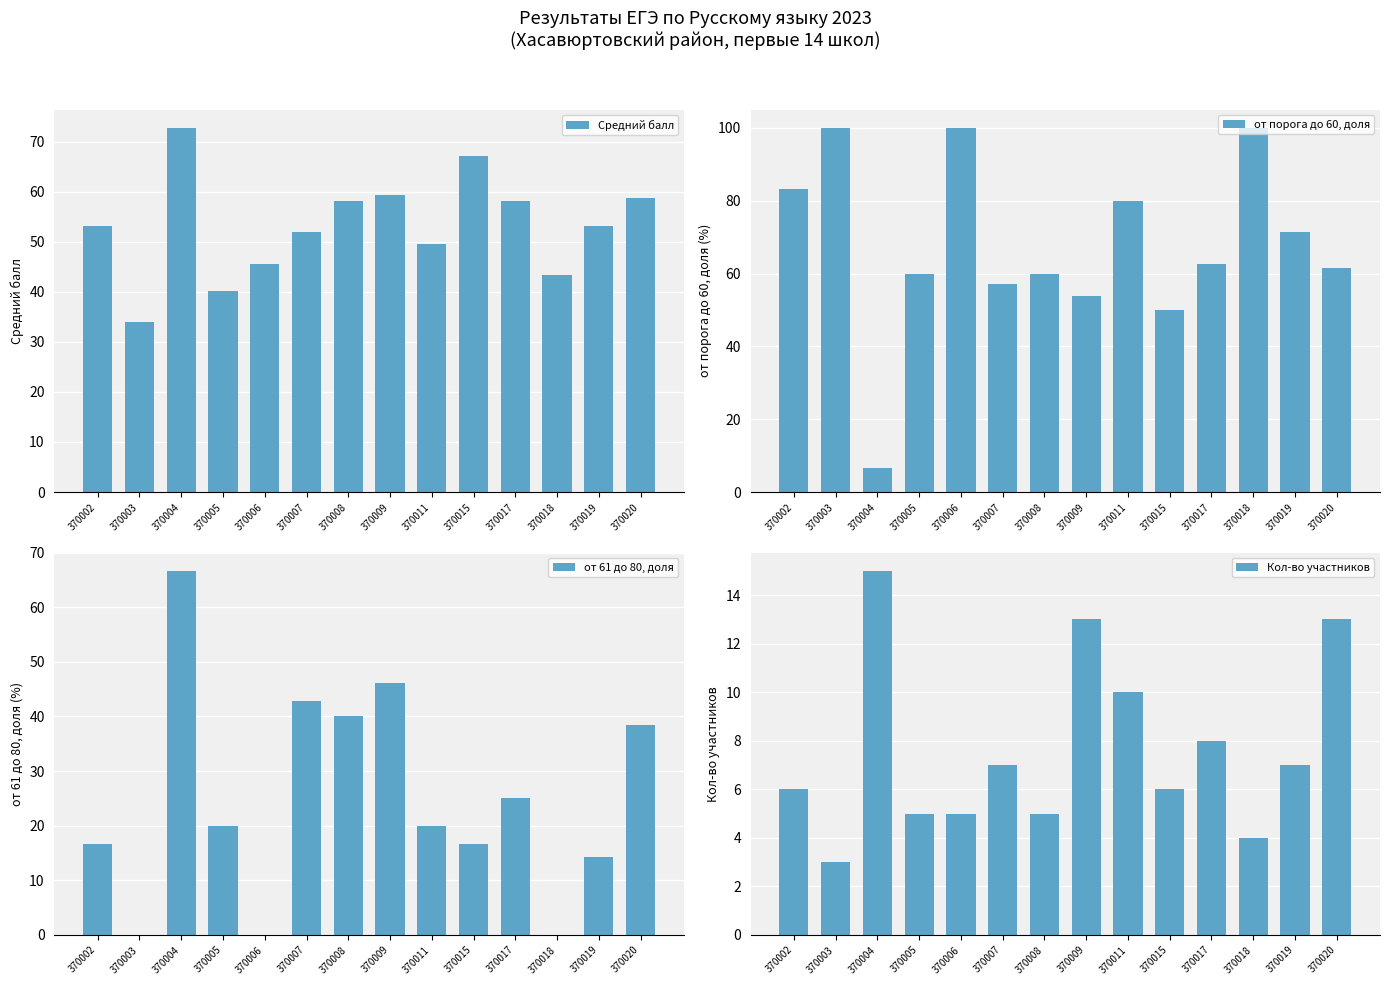

How many values in the от 61 до 80, доля series are below 20?

6